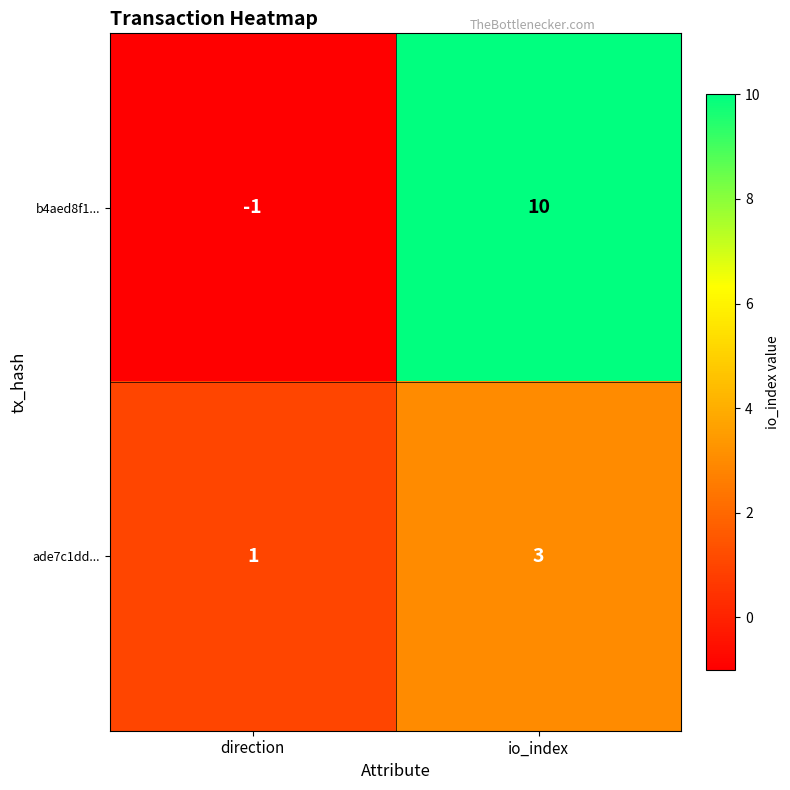

Which series has the largest range (max minus min)?

b4aed8f1...